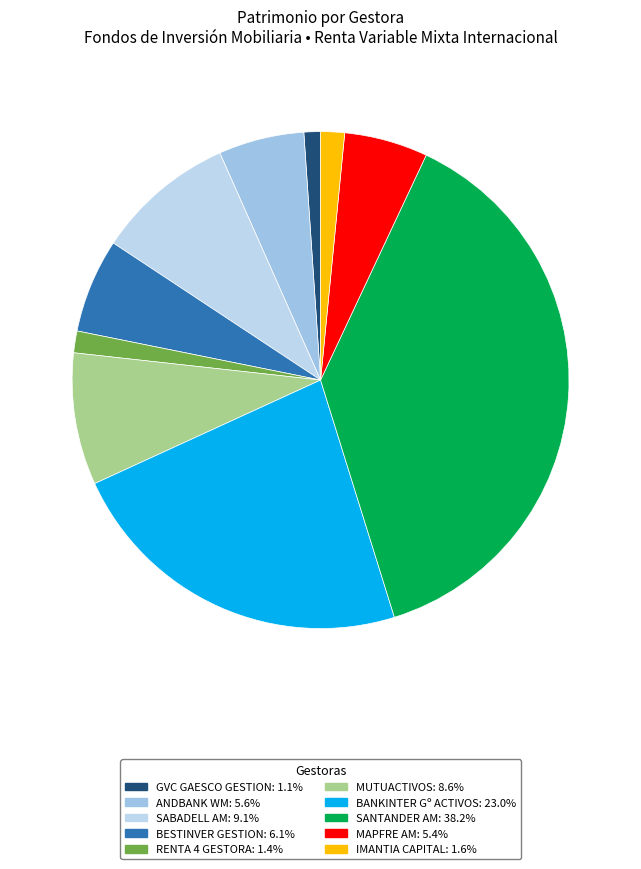

Is it true that BANKINTER Gº ACTIVOS is 23% of the pie?

True